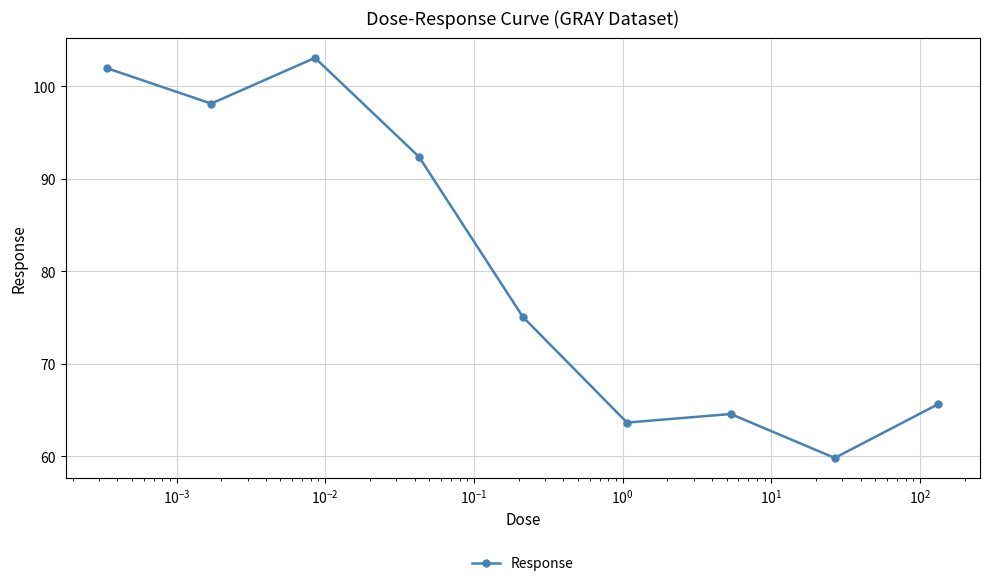

What is the value of the 7th point from the left?

64.6